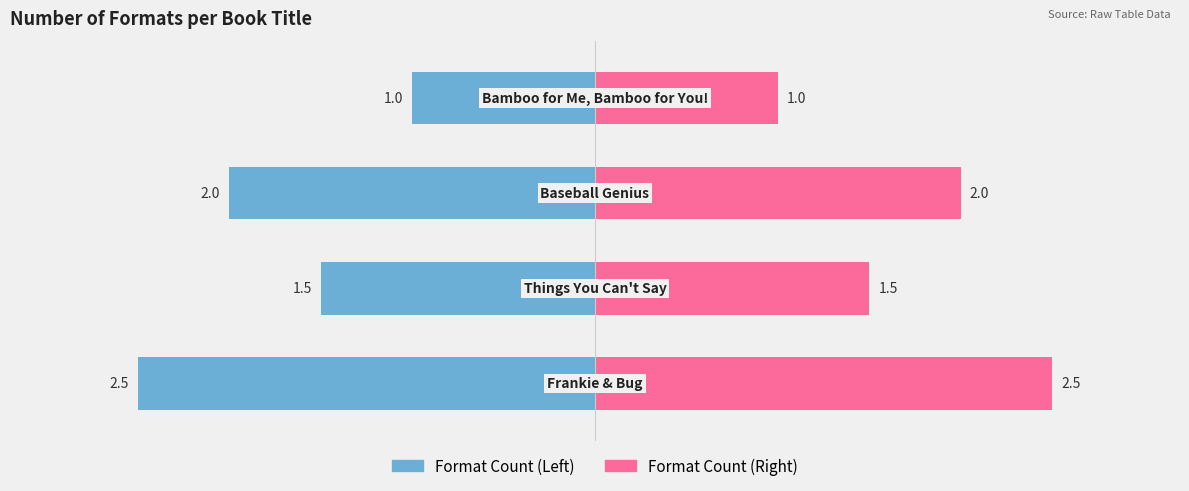

What is the difference between the second highest and second lowest values in the Female (right) series?

0.5